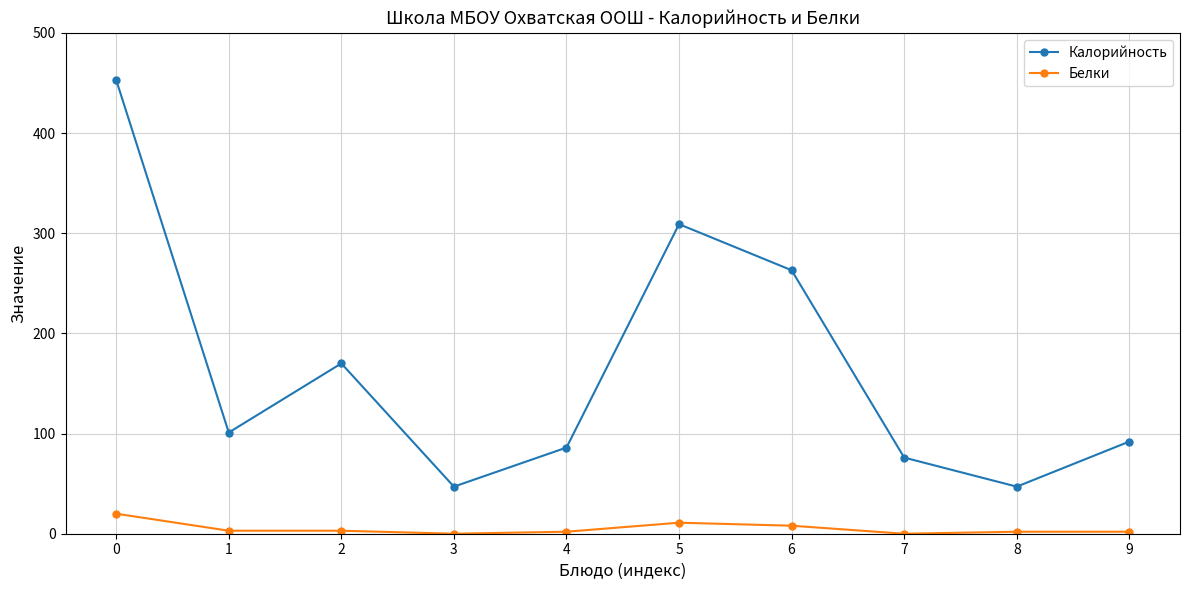

True or false: Калорийность has a value of 118 at 7.

False